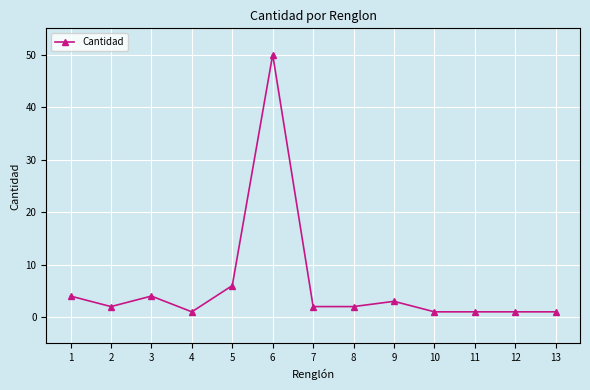

What is the difference between the maximum and minimum values?

49